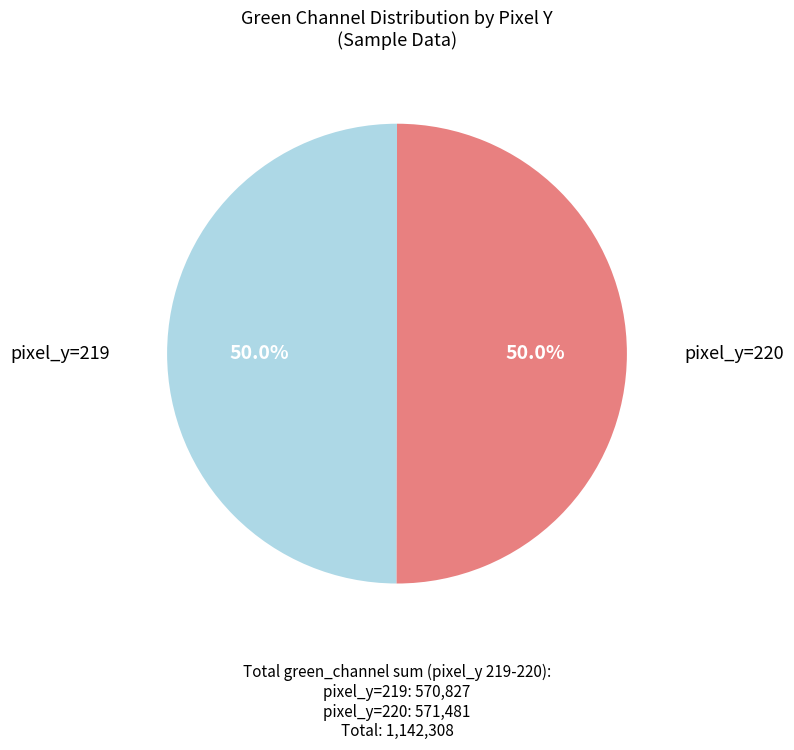

How many slices are in this pie chart?

2